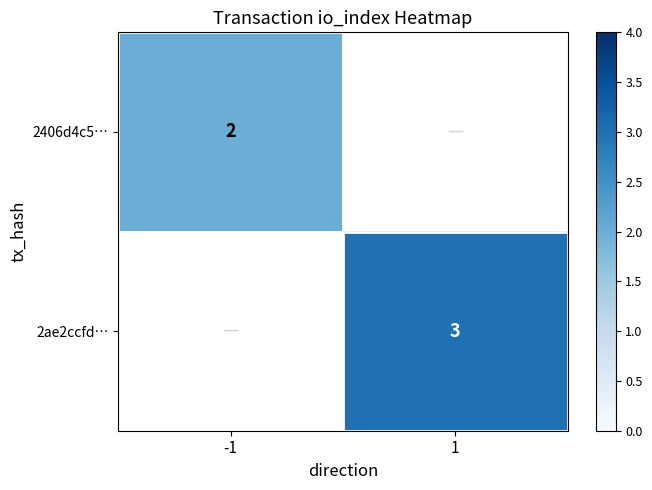

The value of 2406d4c5… at -1 is 3. True or false?

False